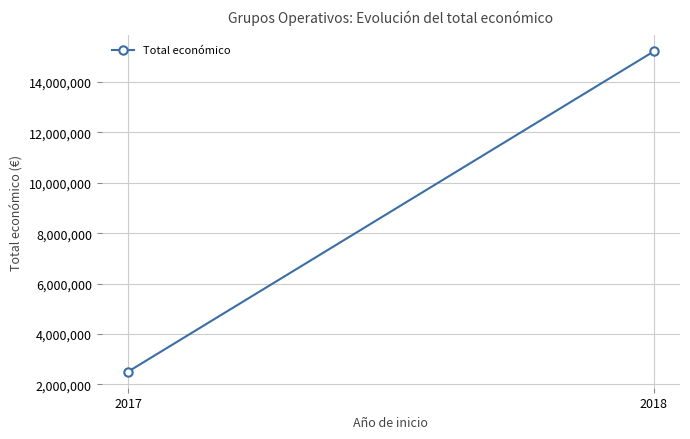

What is the value of the 2nd point from the left?

15205970